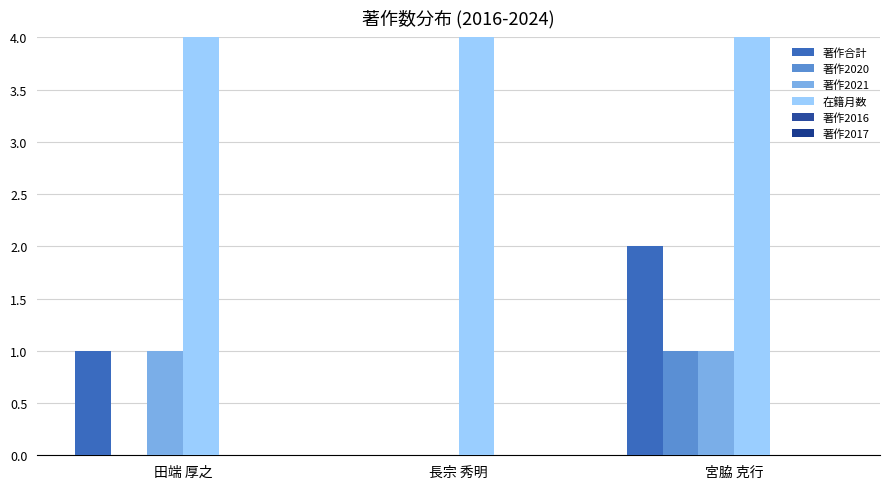

Which series has the largest total across all categories?

在籍月数